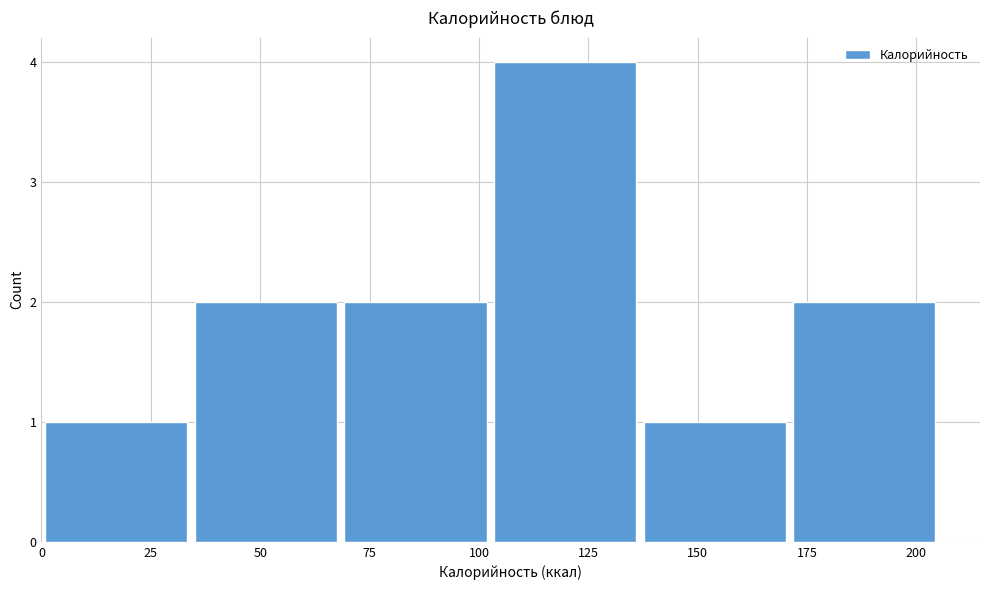

Reading left to right, transcribe this chart: for each bar, give the range it covers on the x-axis and its height. Neither the bar edges nor the heights are printed on the chart, so give them approximately, as read against the axes.

0 to 35: 1
35 to 70: 2
70 to 105: 2
105 to 135: 4
135 to 170: 1
170 to 205: 2